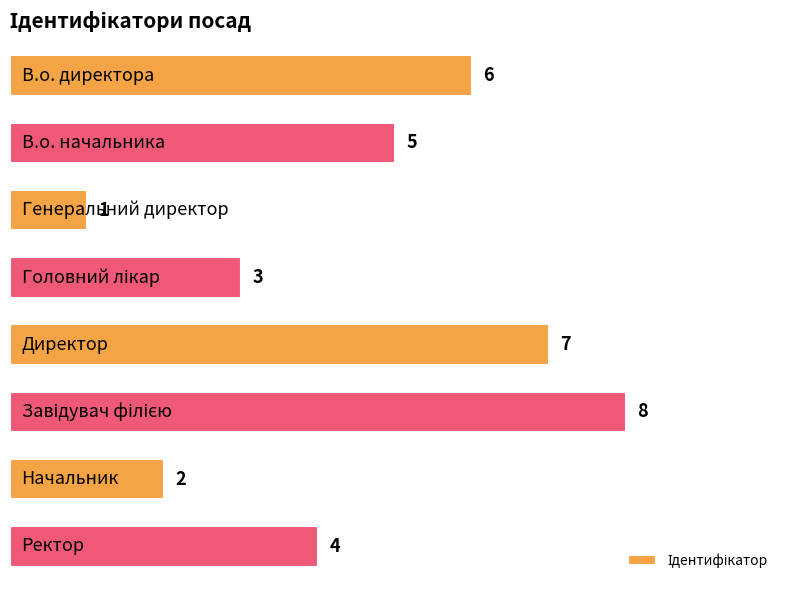

What is the value of the 4th bar from the top?

3